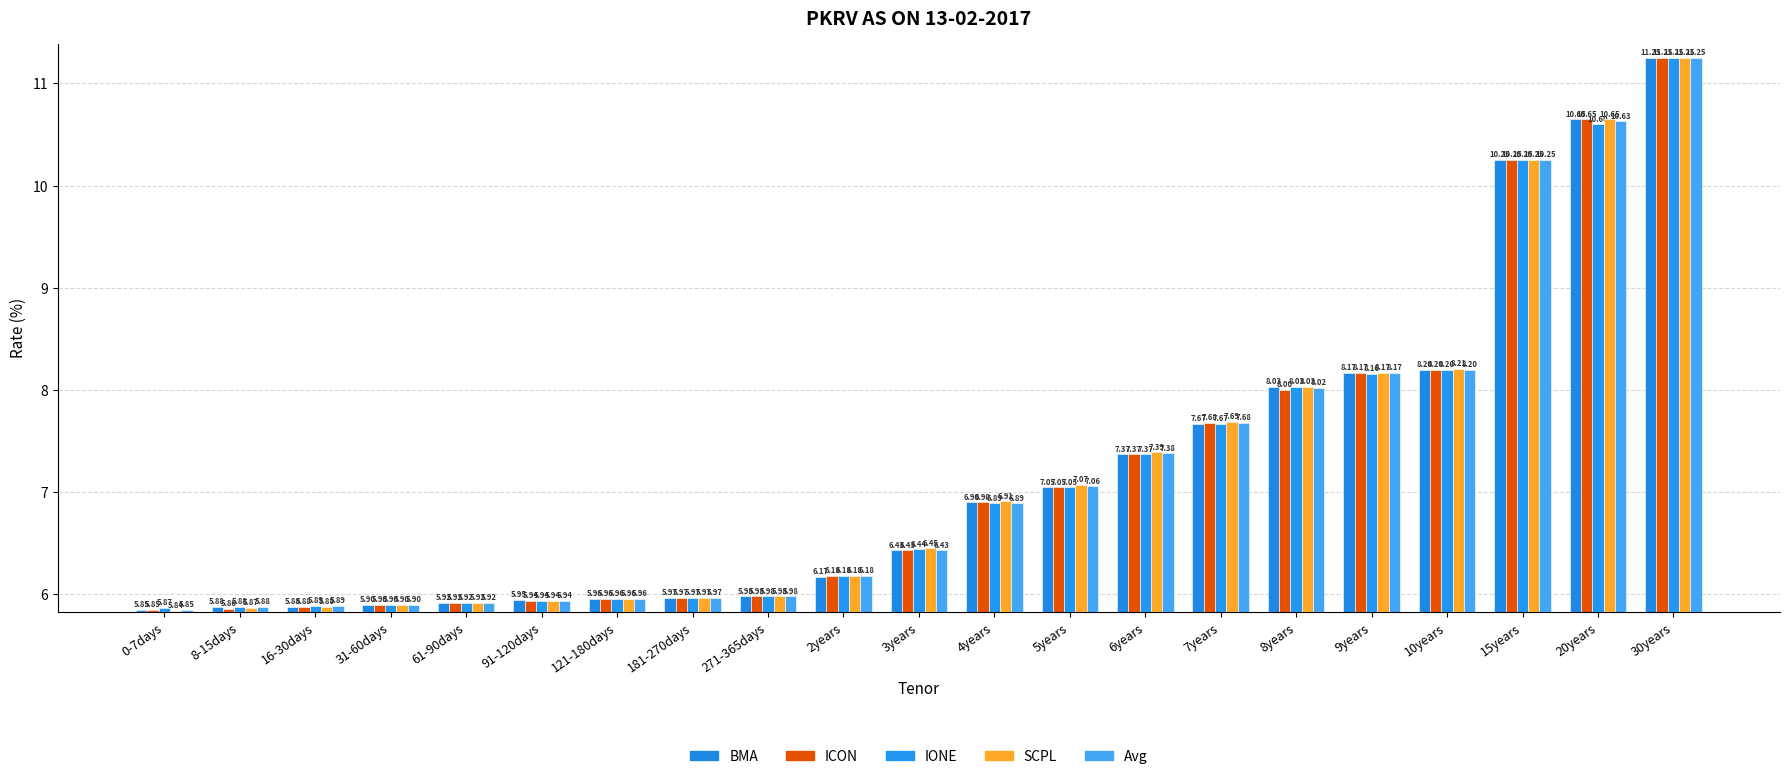

The Avg series shows 10.7 at 91-120days. True or false?

False